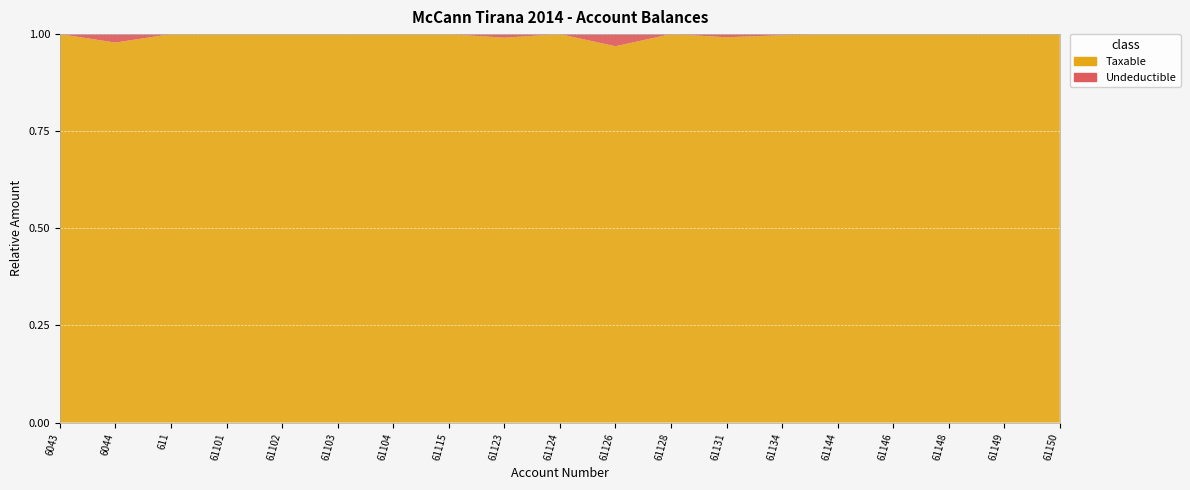

Reading right to left, what are all the values shown in this chart?

Taxable: 11574631.1	11717876.6	769080.9	666085.5	779642.1	14887859.8	3437988.5	567460.5	157990.0	61813.2	1991862.2	1433753.2	105900.0	4731146.9	1735151.5	1149043.7	1366068.5	575296.9	250227.1
Undeductible: 0.0	0.0	0.0	0.0	0.0	43299.0	28000.0	0.0	5100.0	0.0	18500.0	250.0	0.0	3920.0	0.0	0.0	0.0	12822.0	0.0